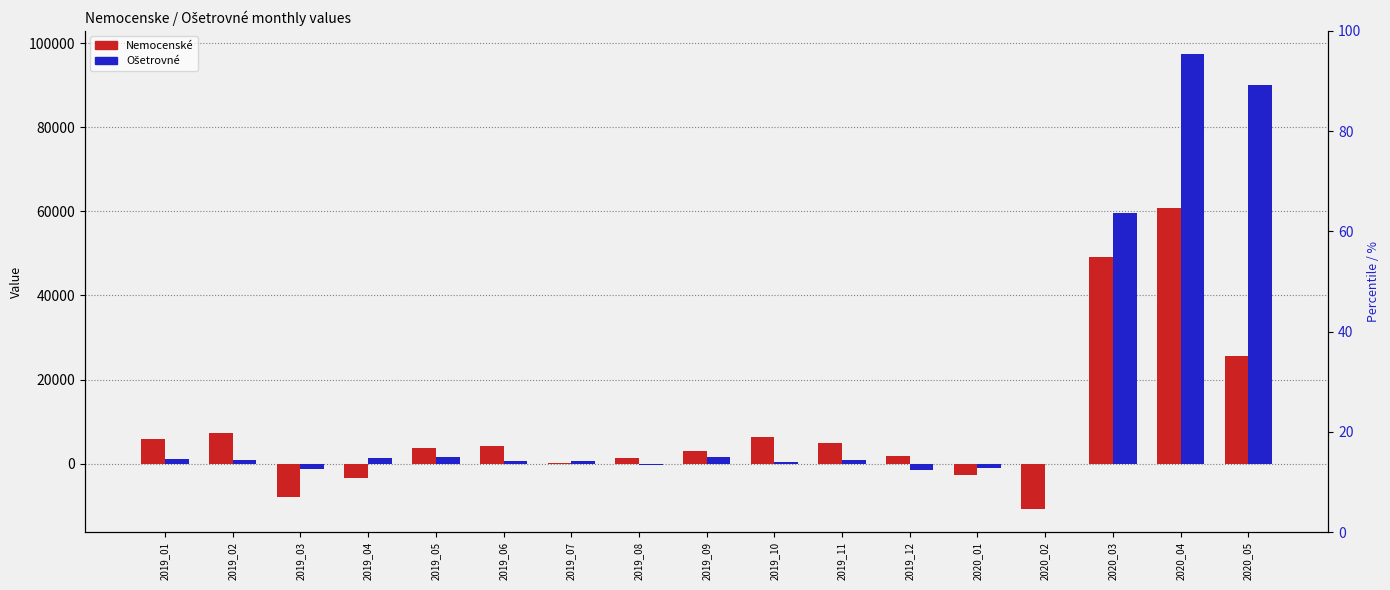

Reading left to right, transcribe all the data shown in this chart.

Nemocenske: 2019_01=5771	2019_02=7377	2019_03=-7833	2019_04=-3362	2019_05=3761	2019_06=4081	2019_07=100	2019_08=1350	2019_09=3082	2019_10=6294	2019_11=4843	2019_12=1875	2020_01=-2656	2020_02=-10882	2020_03=49183	2020_04=60706	2020_05=25546
Ošetrovné: 2019_01=991	2019_02=801	2019_03=-1180	2019_04=1324	2019_05=1459	2019_06=612	2019_07=643	2019_08=-323	2019_09=1545	2019_10=469	2019_11=791	2019_12=-1567	2020_01=-932	2020_02=-115	2020_03=59703	2020_04=97507	2020_05=90136